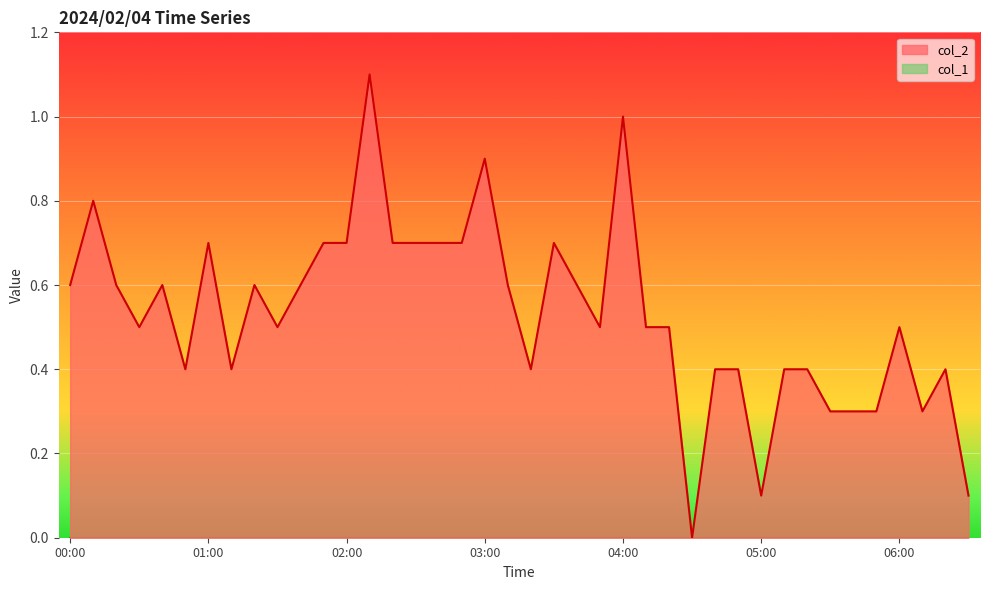

How many data points does each series have?

40